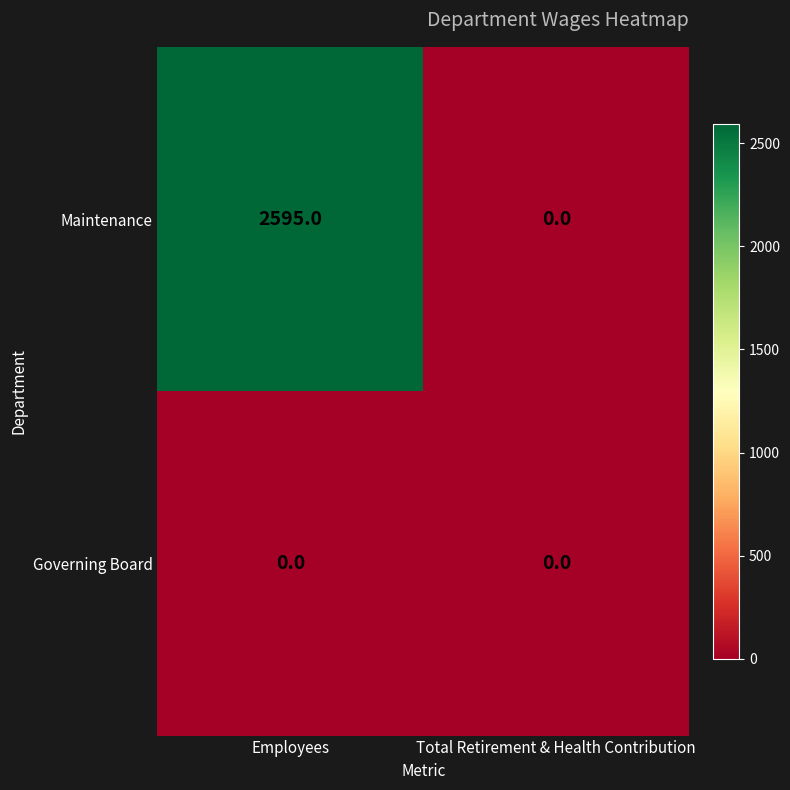

At how many categories does at least one series exceed 2294?

1